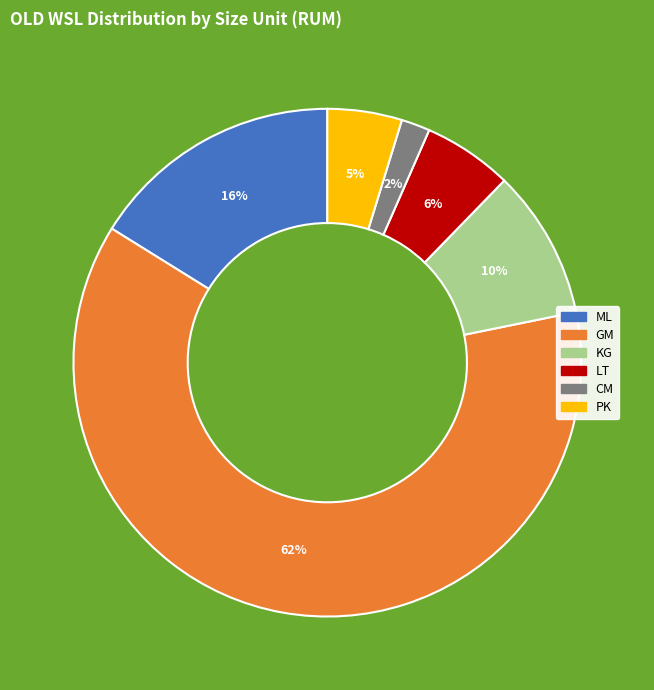

Does KG represent more than half of the total?

No